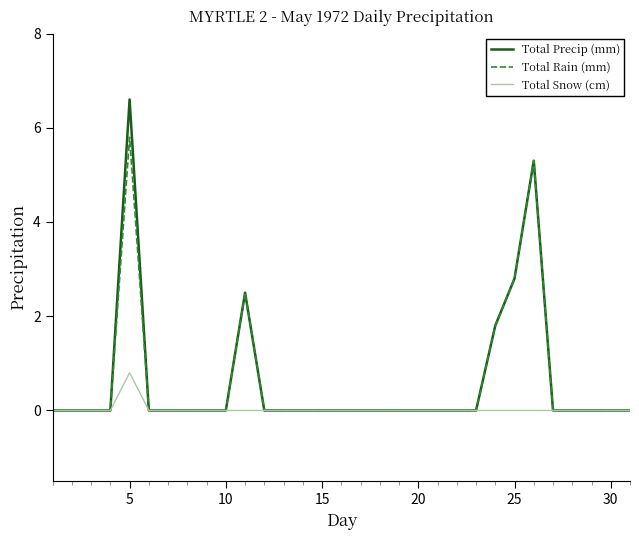

Which series has the widest spread of values?

Total Precip (mm)